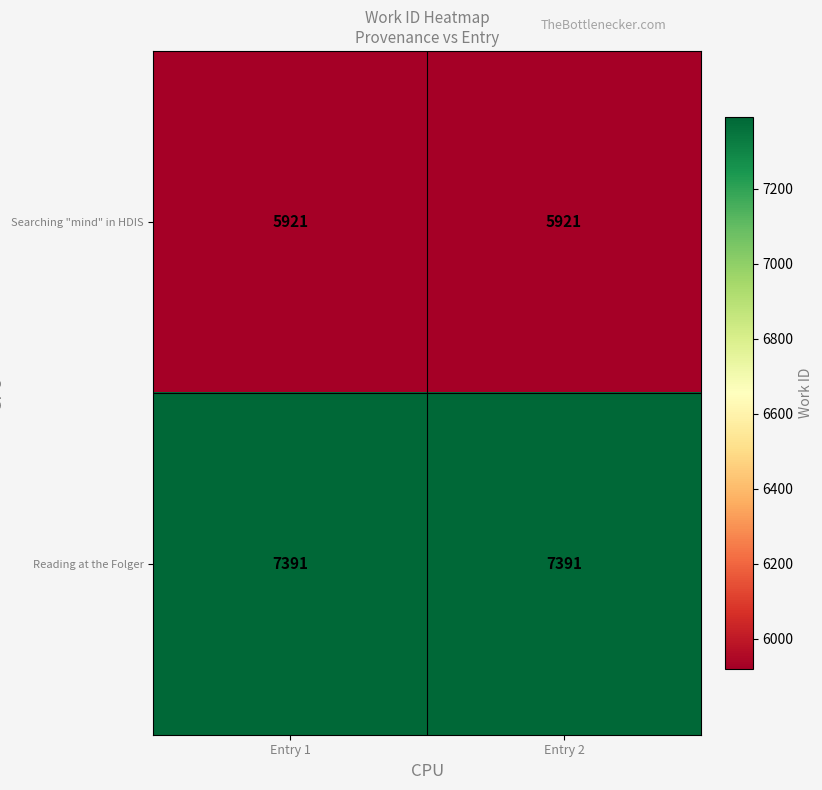

What is the spread (max minus min) of values at Entry 1?

1470